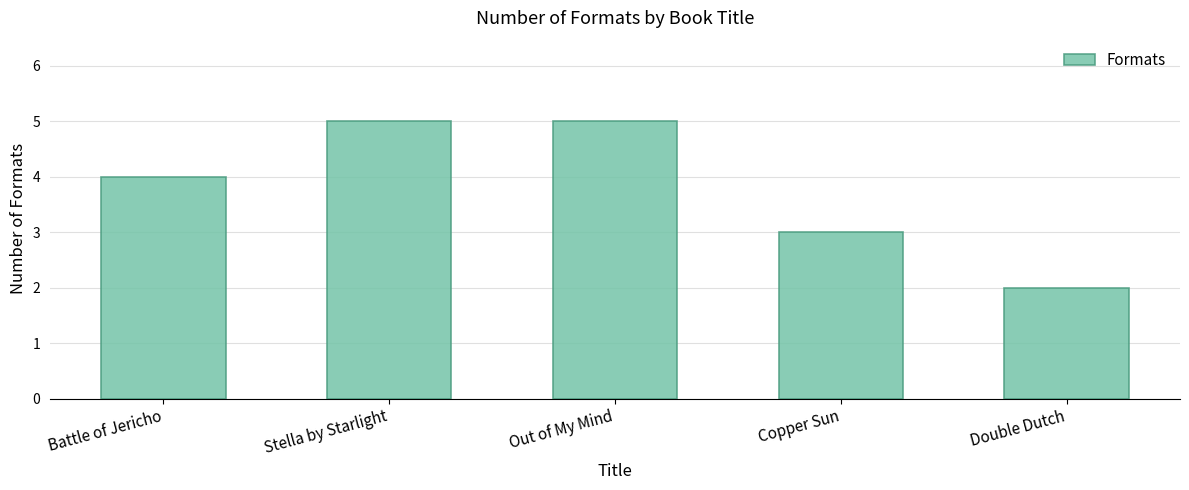

What is the smallest value displayed?

2